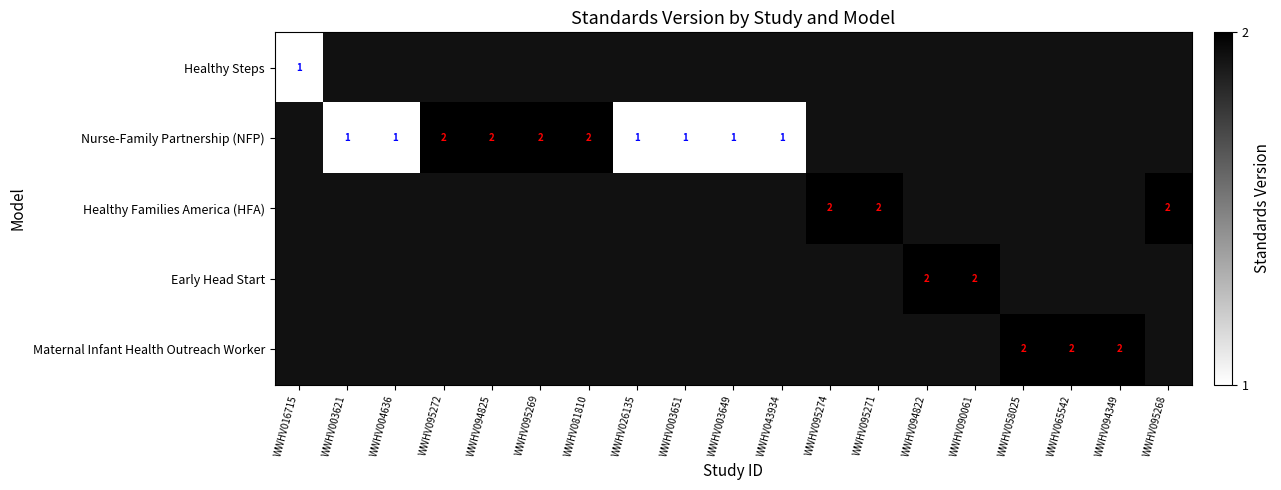

The value of Nurse-Family Partnership (NFP) at WWHV004636 is 2. True or false?

False